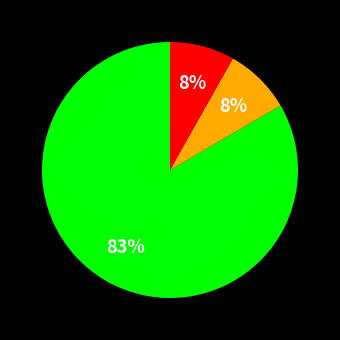

Is there a majority slice in this chart?

Yes